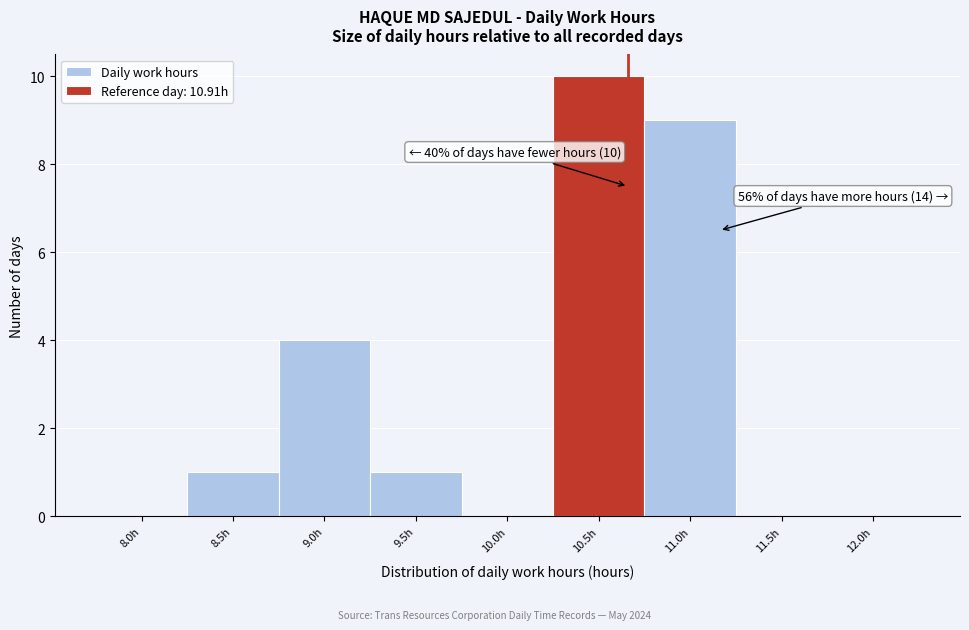

Reading left to right, list all the values displayed in this chart.

8.0h=0	8.5h=1	9.0h=4	9.5h=1	10.0h=0	10.5h=10	11.0h=9	11.5h=0	12.0h=0